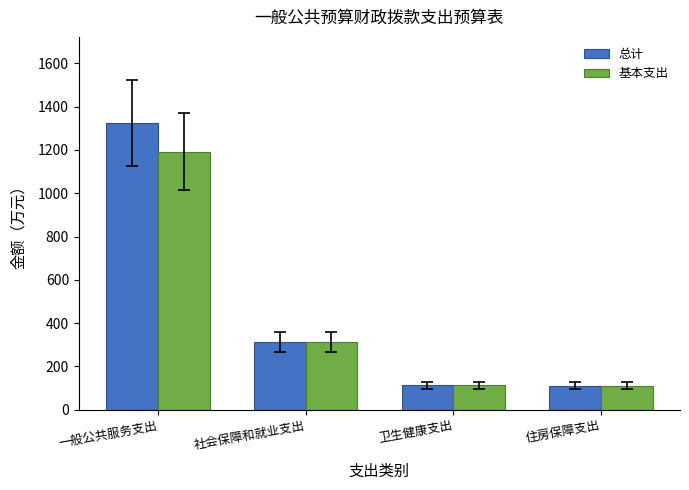

Which category has the highest value across all series?

一般公共服务支出